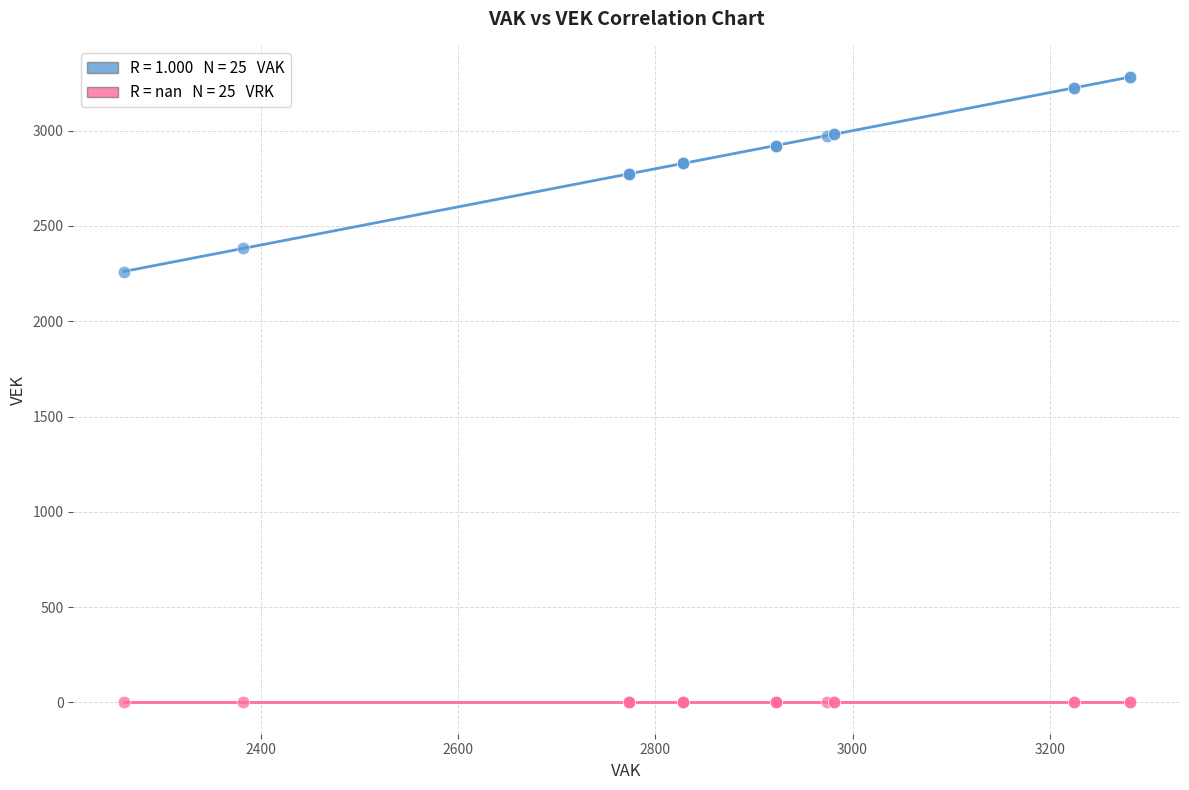

Across all series, what Y value is closest to 1640?

2261